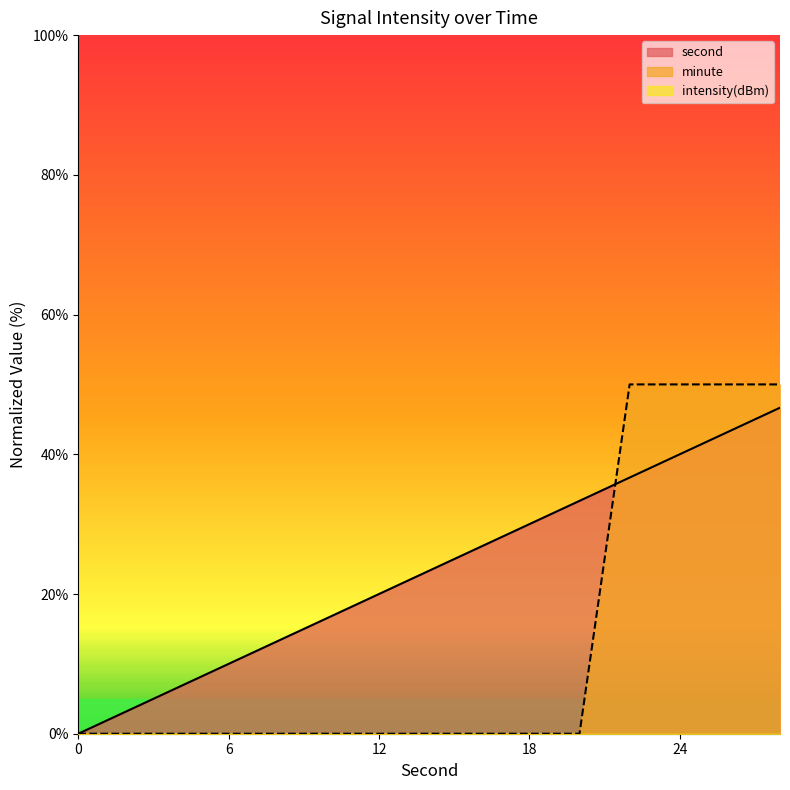

How many data points in second are above 23?

8